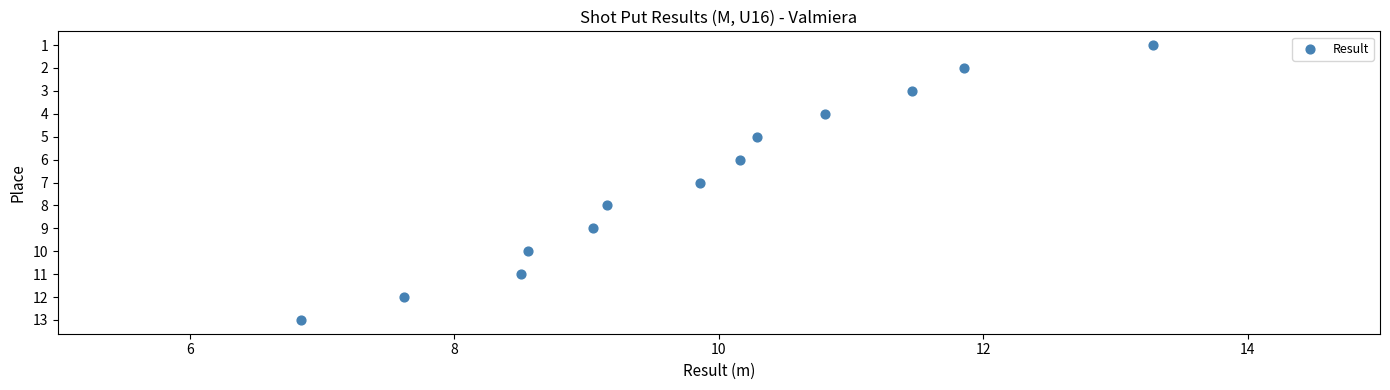

What is the range of Y values (max minus min)?

12